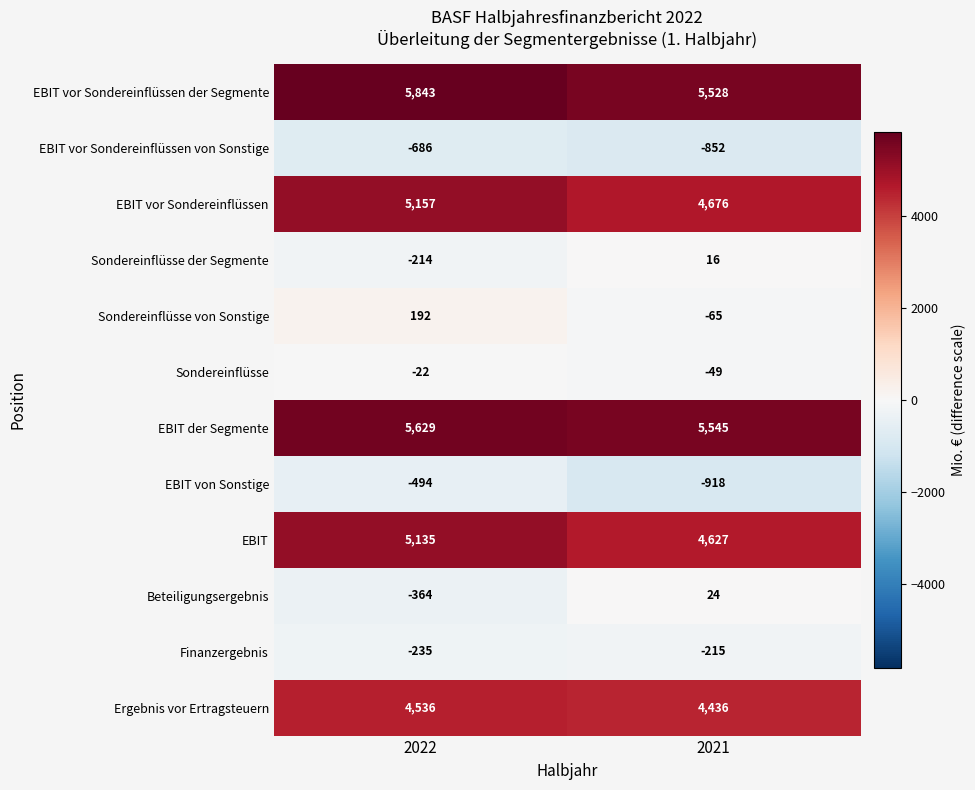

Reading left to right, what are all the values shown in this chart?

EBIT vor Sondereinflüssen der Segmente: 5843	5528
EBIT vor Sondereinflüssen von Sonstige: -686	-852
EBIT vor Sondereinflüssen: 5157	4676
Sondereinflüsse der Segmente: -214	16
Sondereinflüsse von Sonstige: 192	-65
Sondereinflüsse: -22	-49
EBIT der Segmente: 5629	5545
EBIT von Sonstige: -494	-918
EBIT: 5135	4627
Beteiligungsergebnis: -364	24
Finanzergebnis: -235	-215
Ergebnis vor Ertragsteuern: 4536	4436